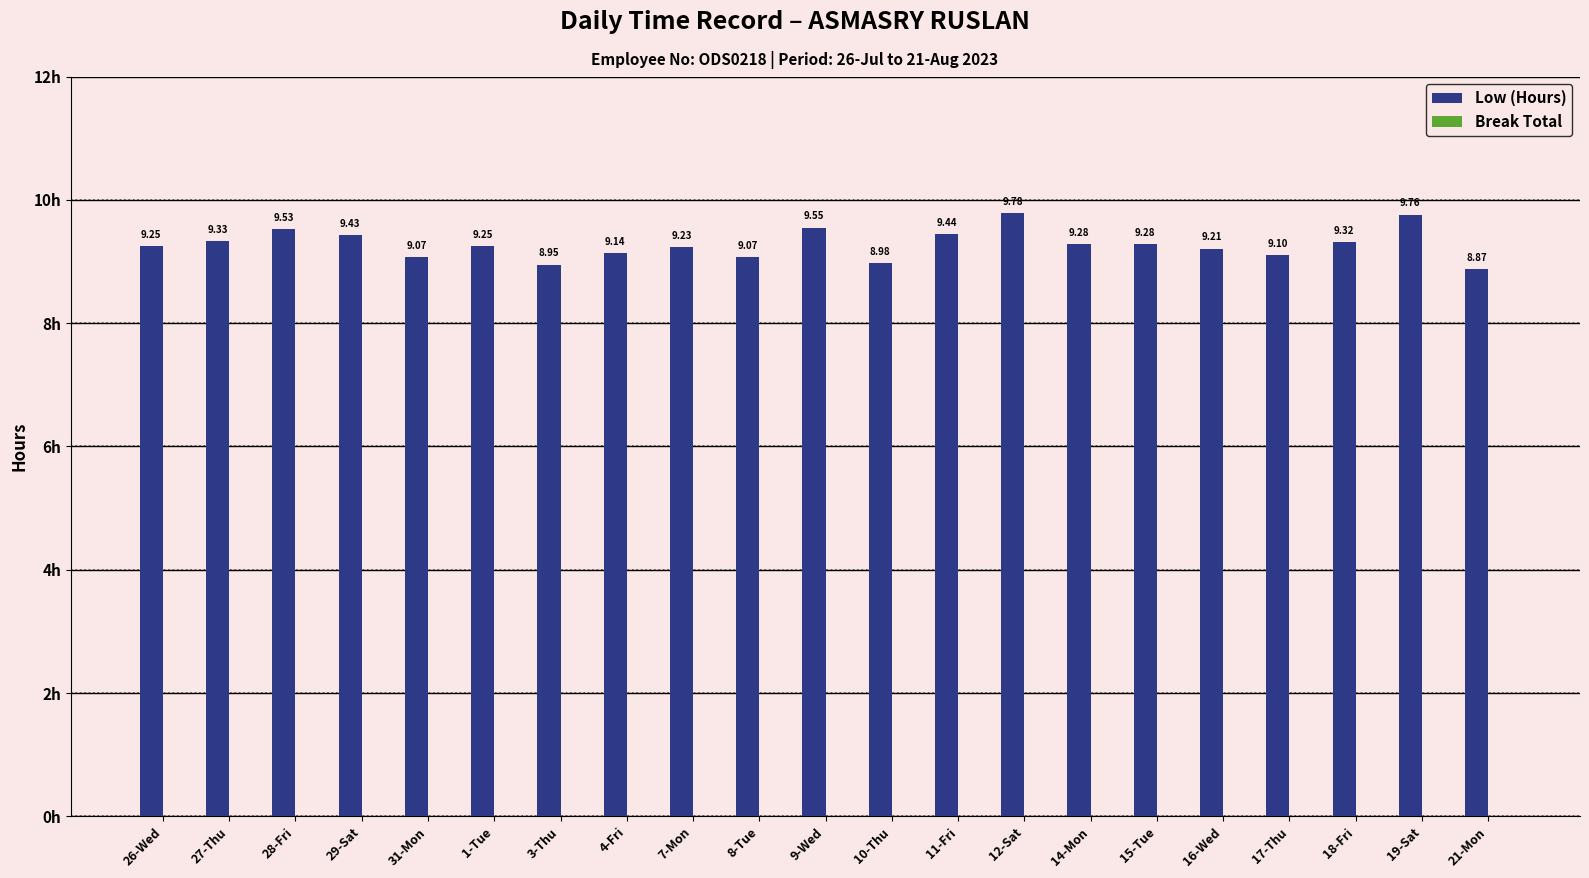

What is the sum of all values?

194.8